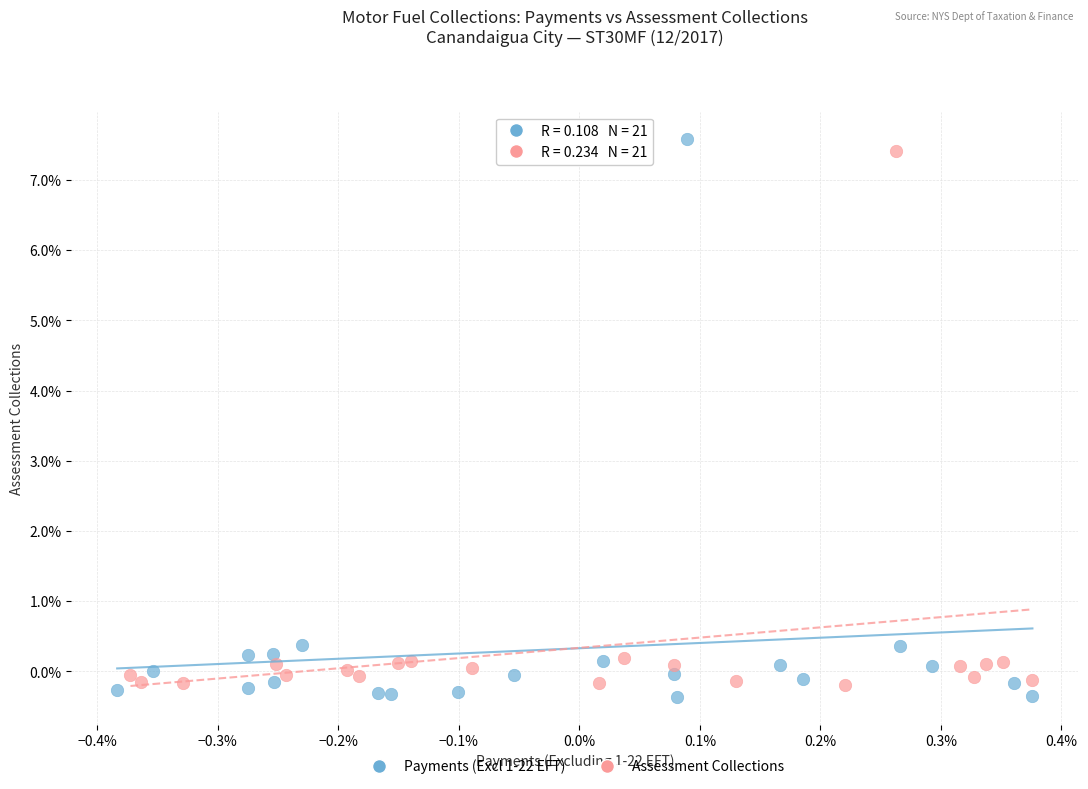

Which series has the largest Y range (max minus min)?

Payments (Excl 1-22 EFT)